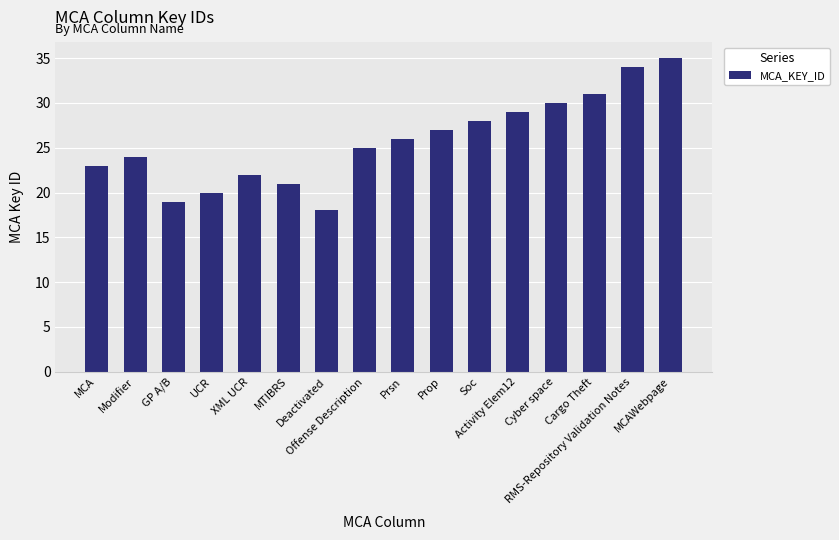

Are the bars horizontal?

No